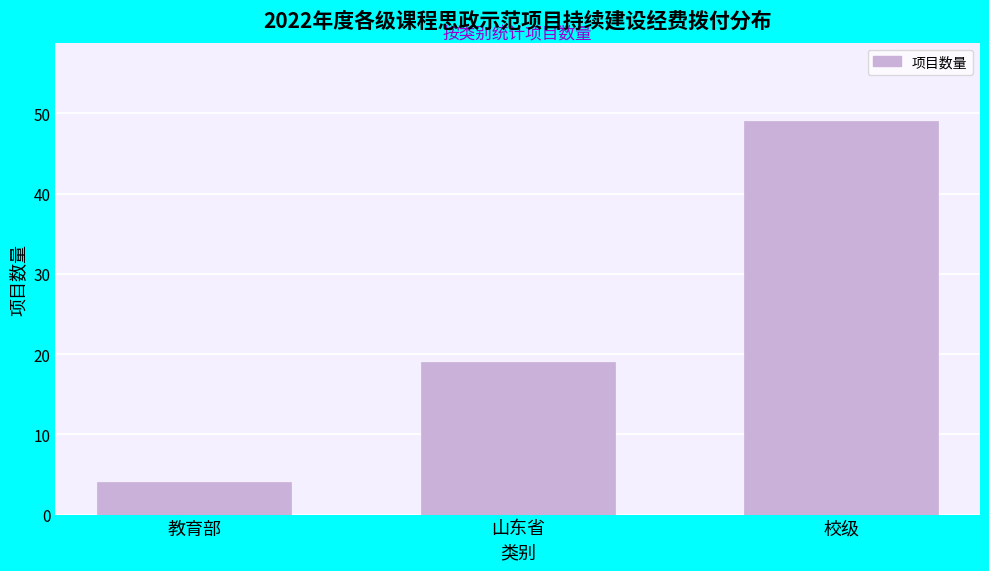

Reading right to left, what are all the values shown in this chart?

校级=49	山东省=19	教育部=4